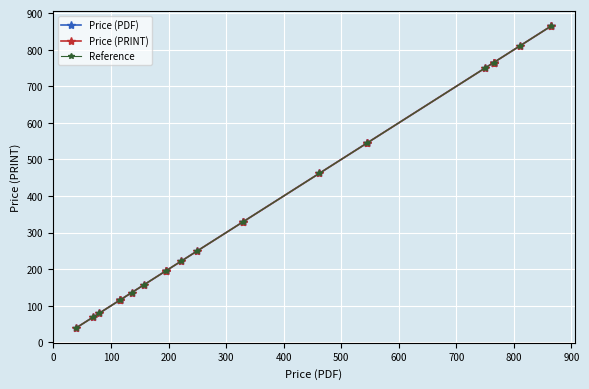

Which category has the highest value across all series?

865